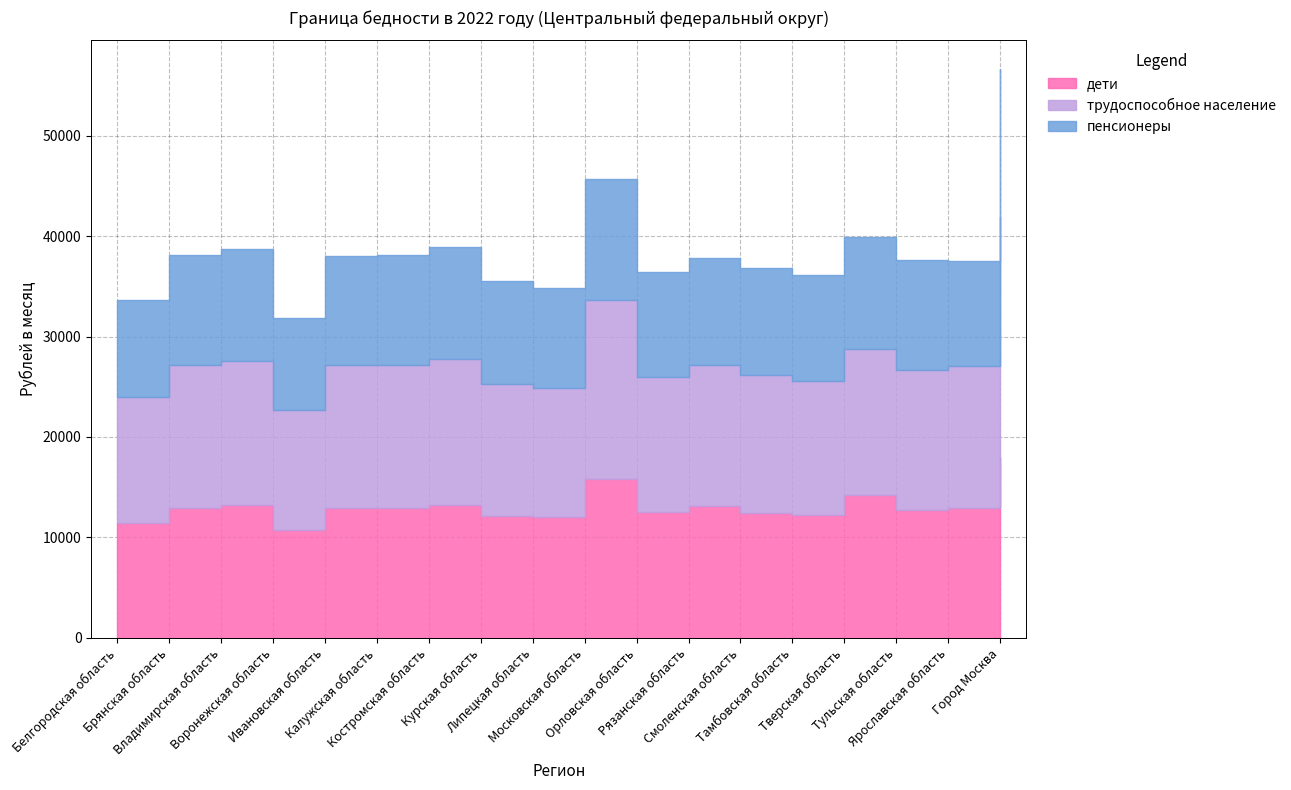

True or false: пенсионеры and дети intersect in this chart.

False